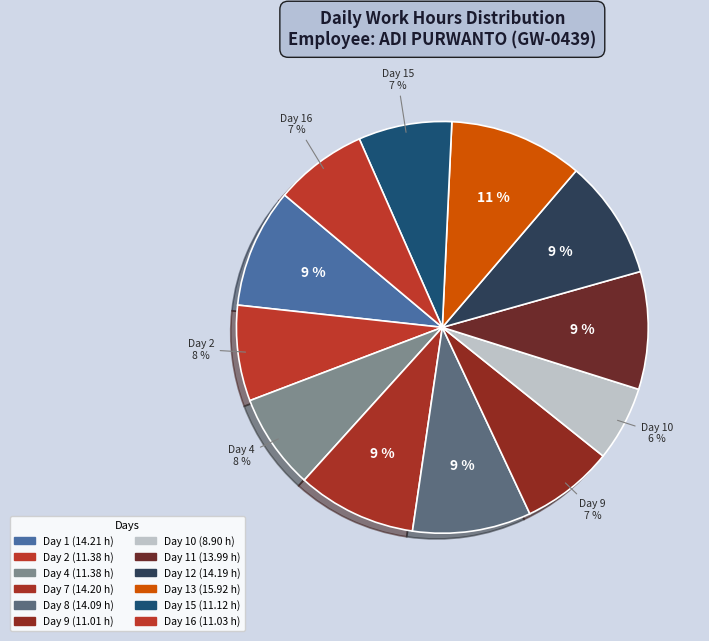

How many slices are in this pie chart?

12